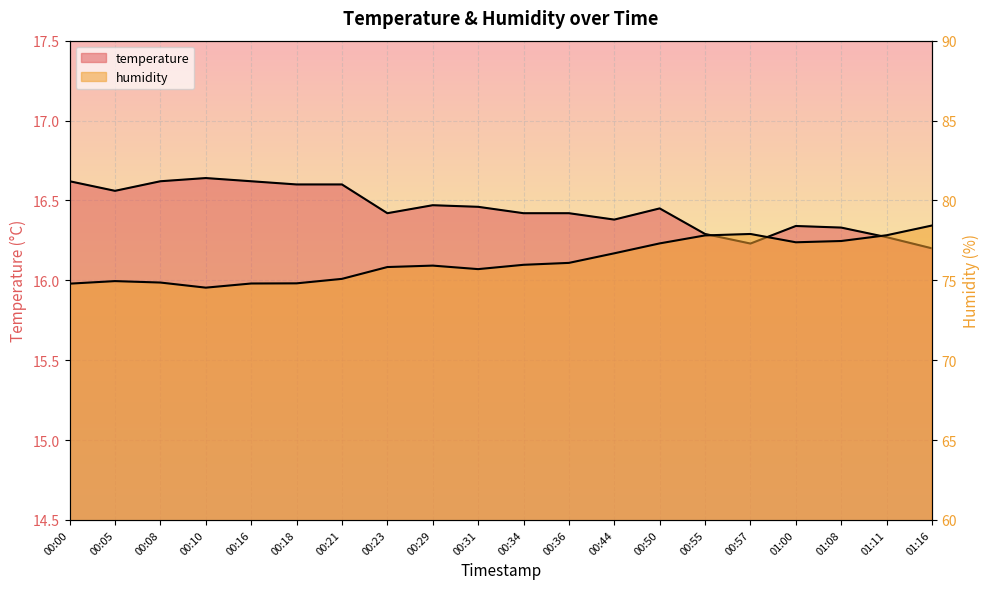

At how many categories does at least one series exceed 49?

20